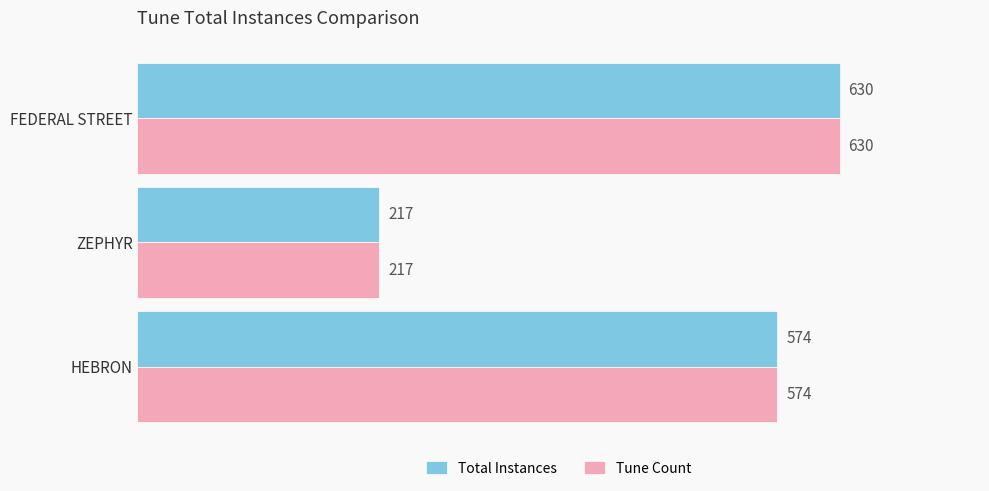

Rank the categories by Total Instances value from lowest to highest.

ZEPHYR, HEBRON, FEDERAL STREET